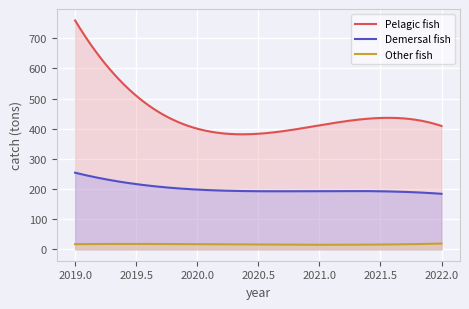

The value of Pelagic fish at 2019 is 1168. True or false?

False